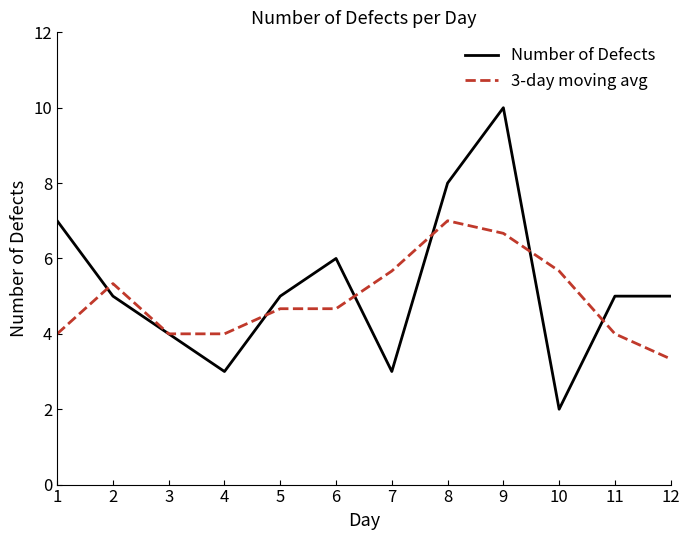

The Number of Defects series shows 18.0 at 9. True or false?

False